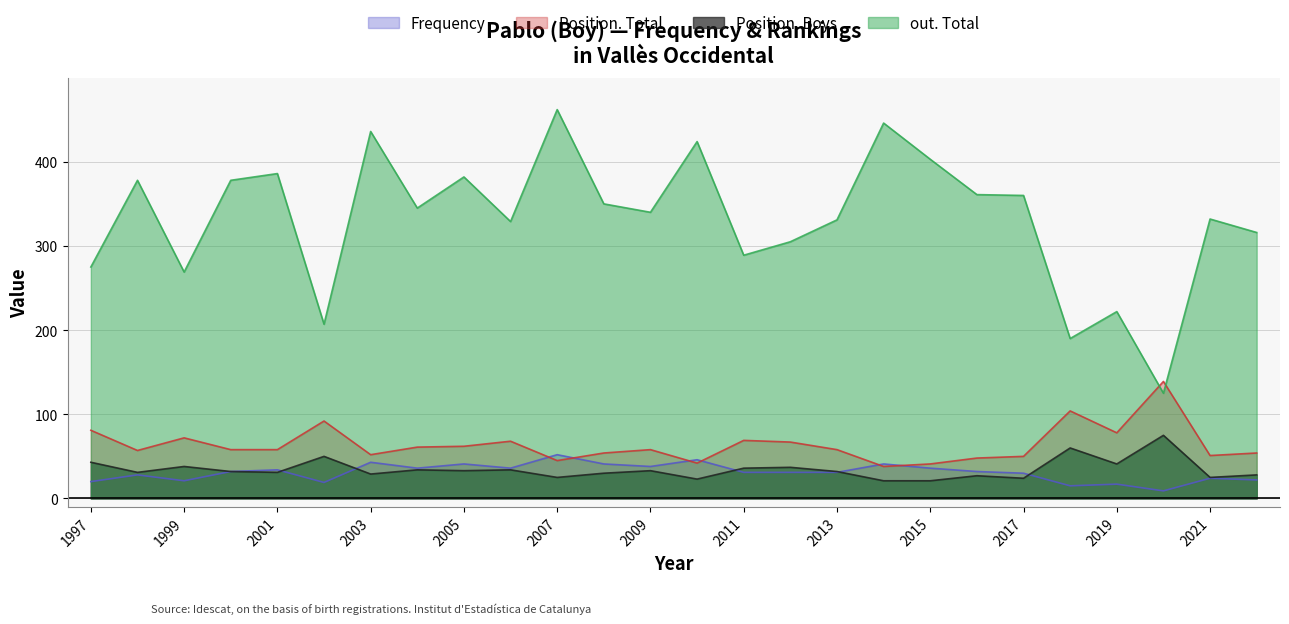

True or false: out. Total and Frequency cross at least once.

False